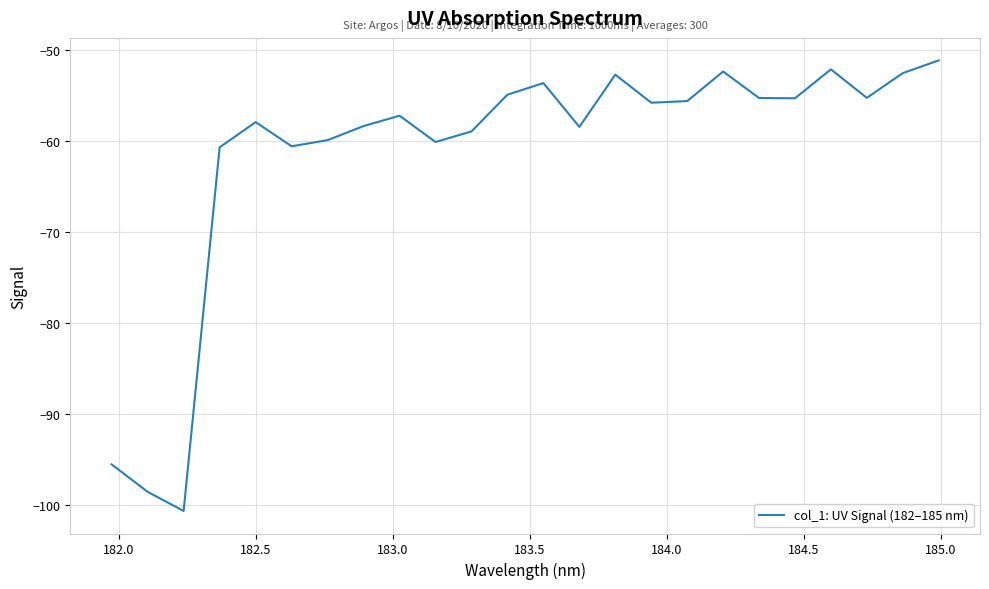

How many lines are shown in the chart?

1